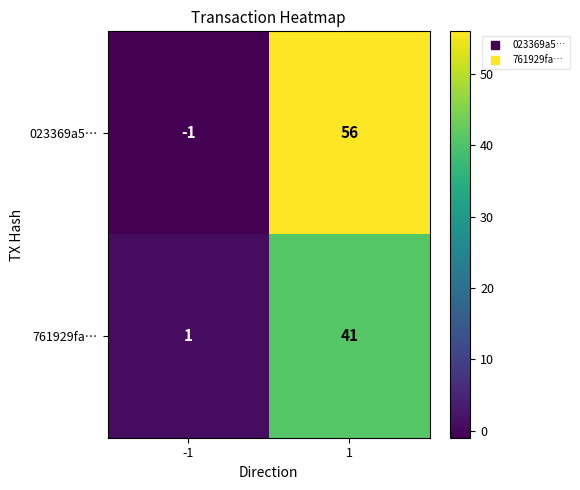

What value does the 761929fa… series have at 1, to the nearest 5?

40